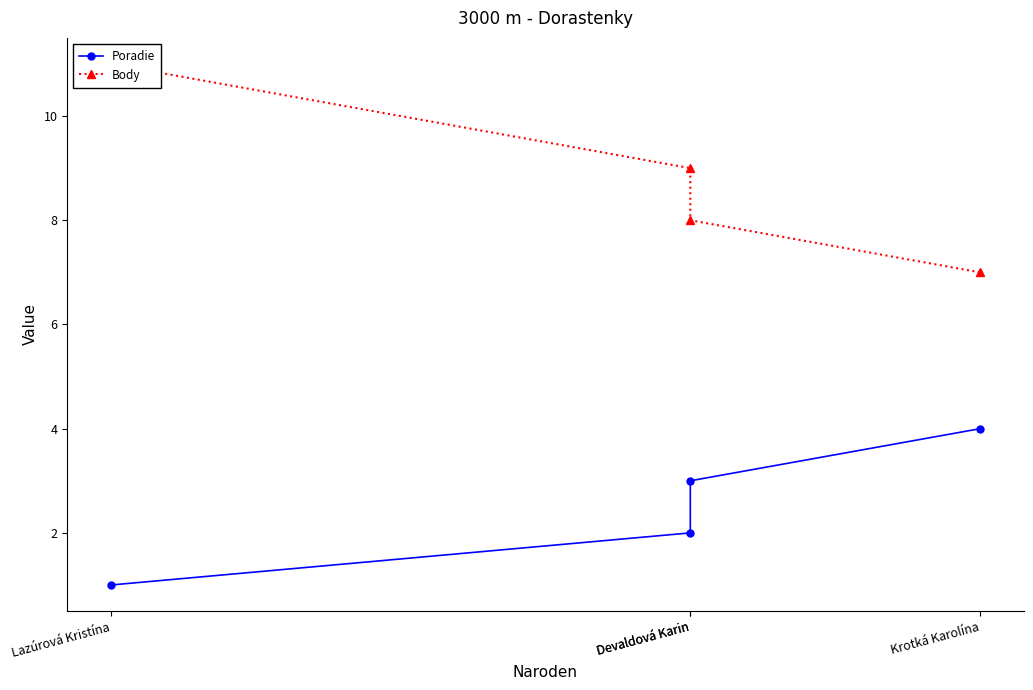

What is the difference between the maximum and minimum values in the Body series?

4